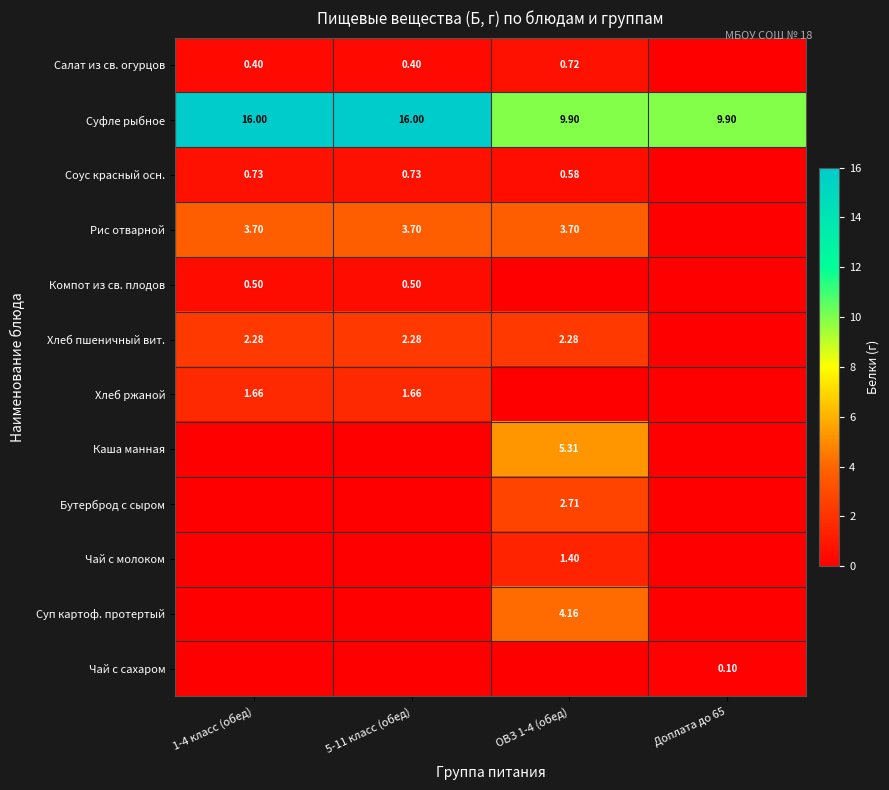

At which label does Бутерброд с сыром reach its minimum?

1-4 класс (обед)